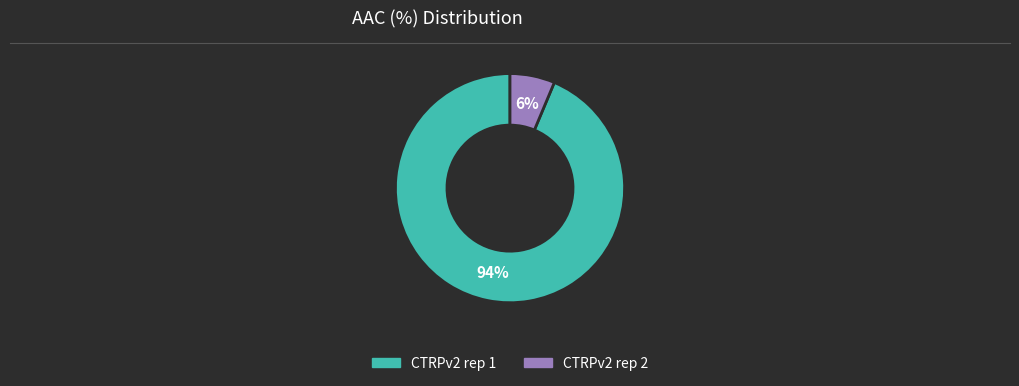

Which slice is the smallest?

CTRPv2 rep 2